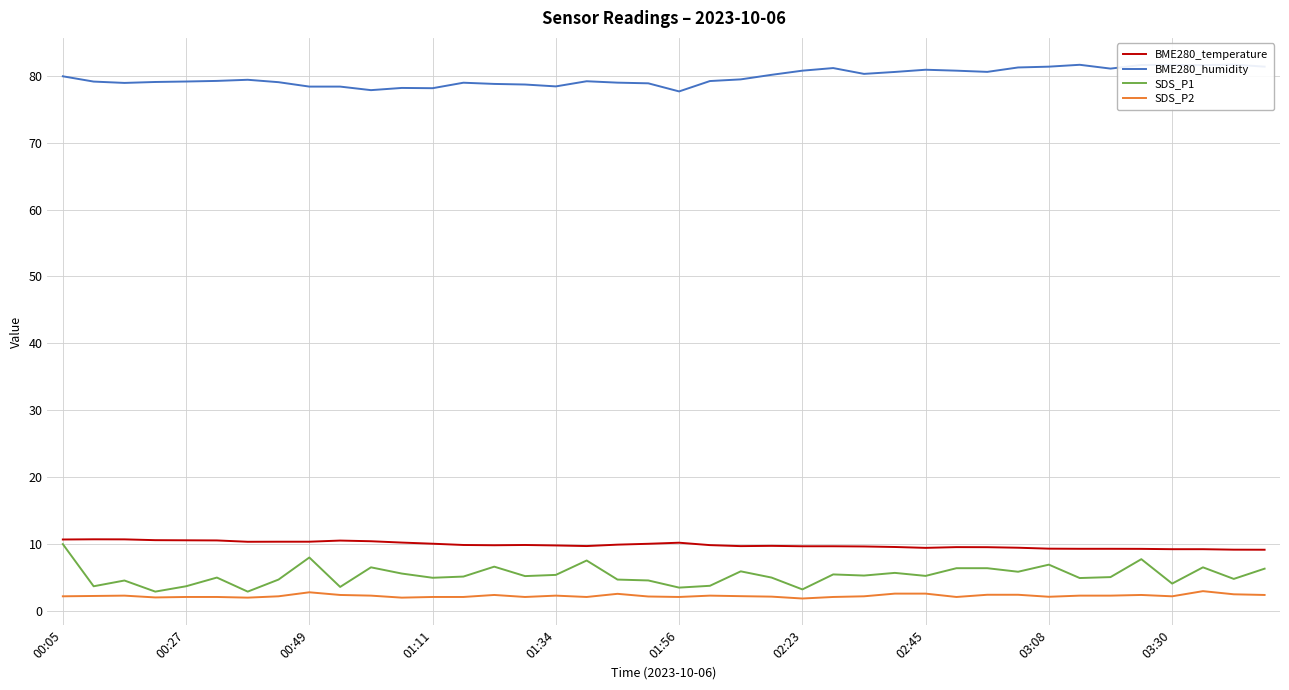

True or false: BME280_humidity and BME280_temperature cross at least once.

False